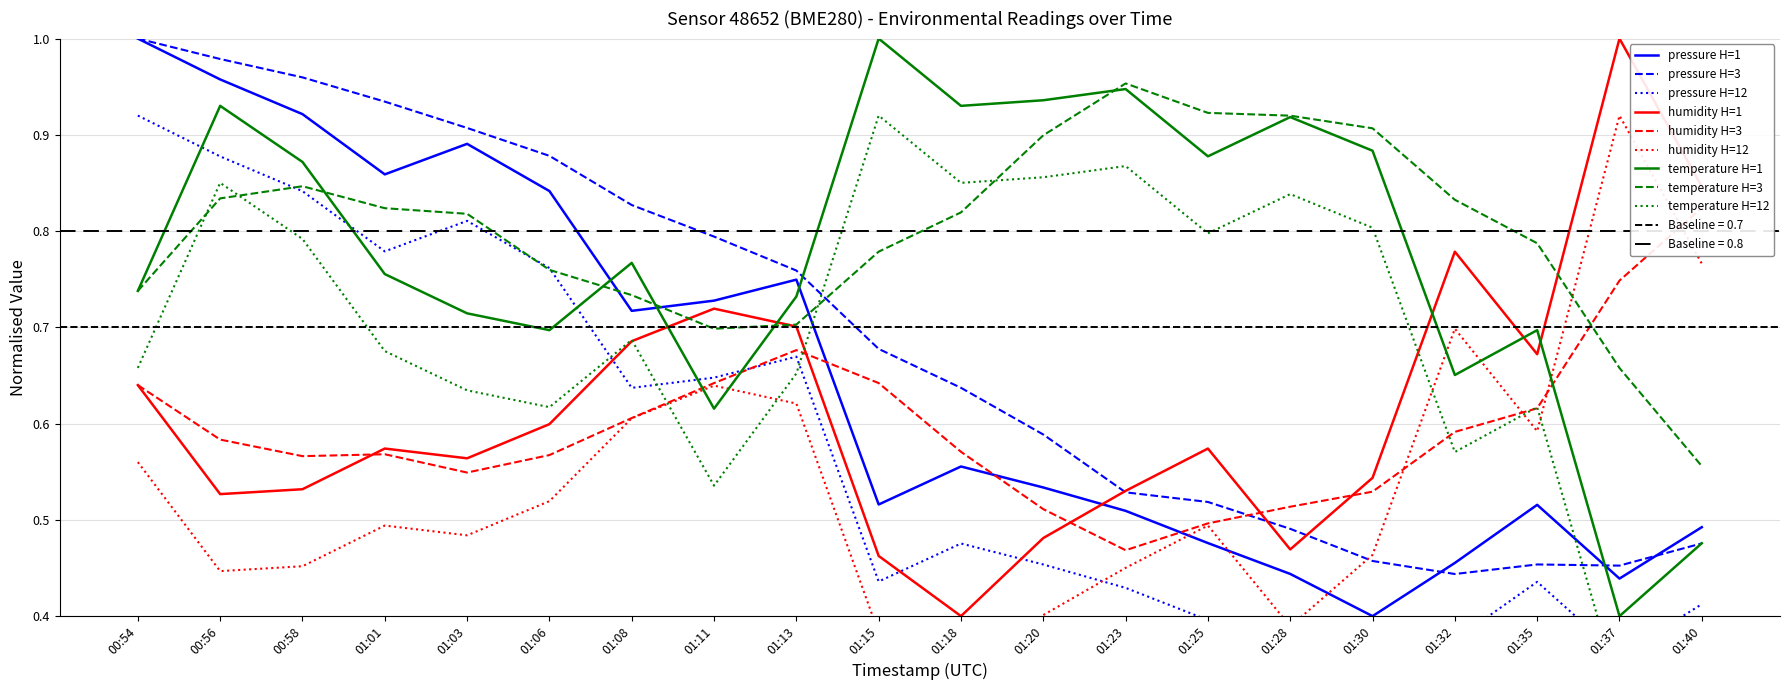

What is the total value across all series at 01:06?

2.9